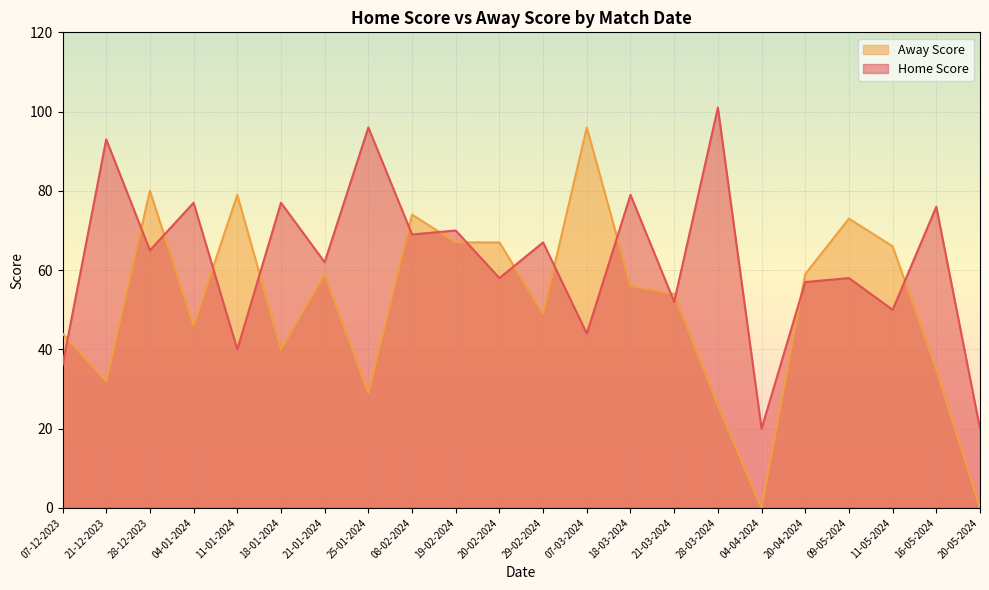

What position from the right is 29-02-2024?

11